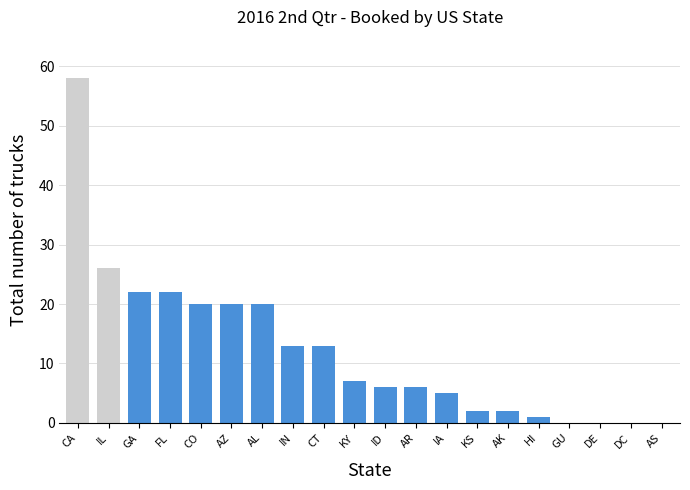

Which has a higher value, IN or DC?

IN